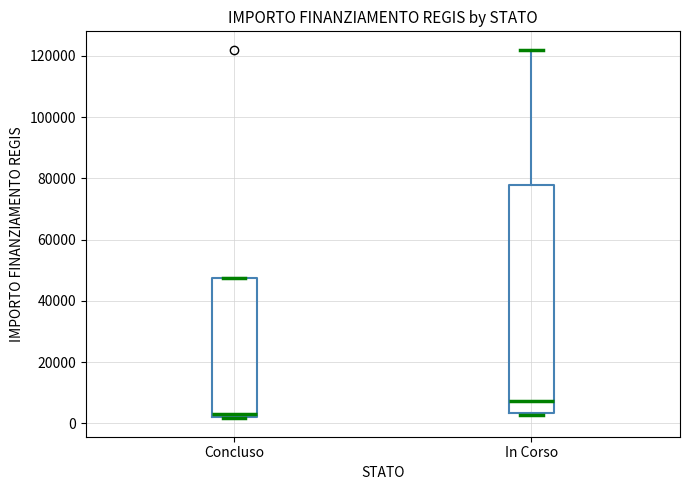

Which box has the lowest median line?

Concluso